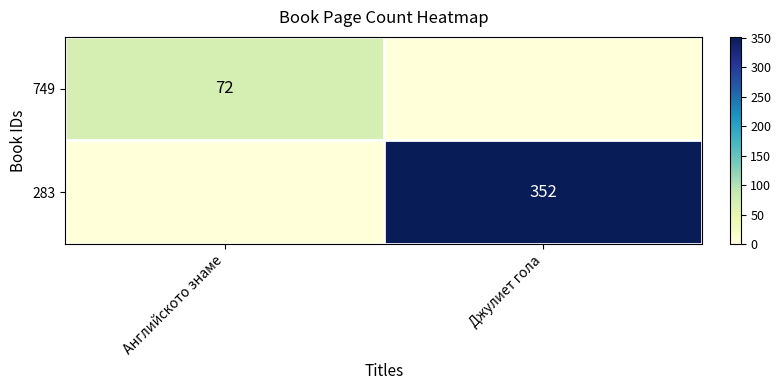

The value of 283 at Джулиет гола is 352. True or false?

True